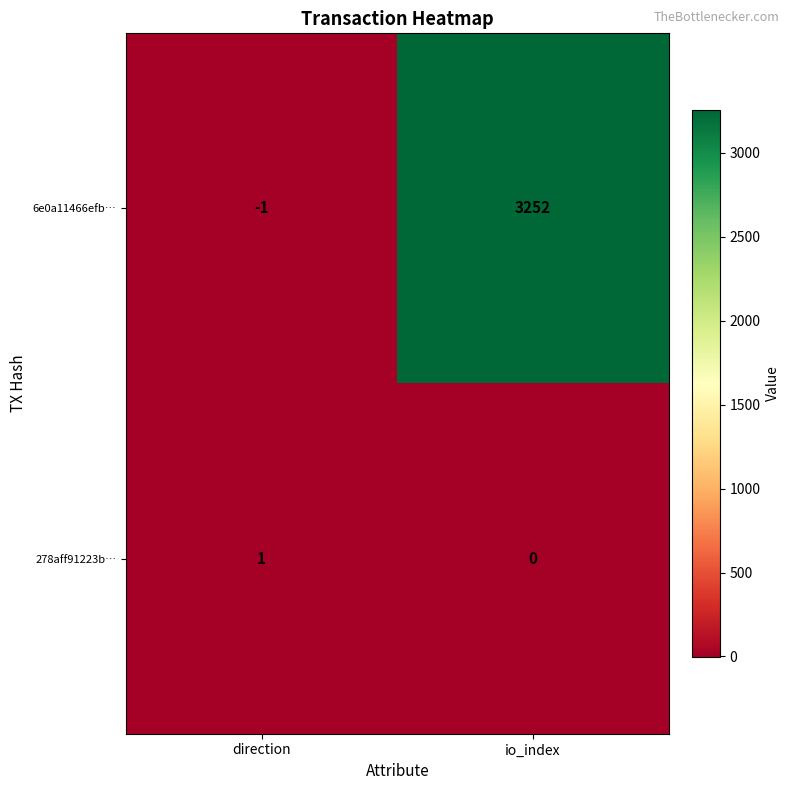

What is the sum of the 6e0a11466efb… values at io_index and direction?

3251